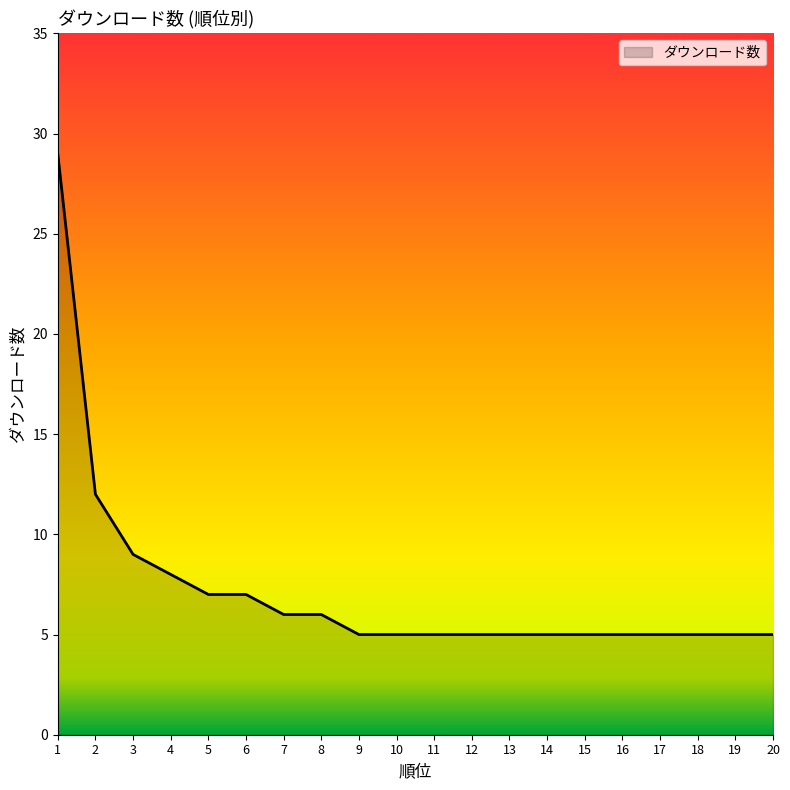

What is the difference between the maximum and minimum values?

24